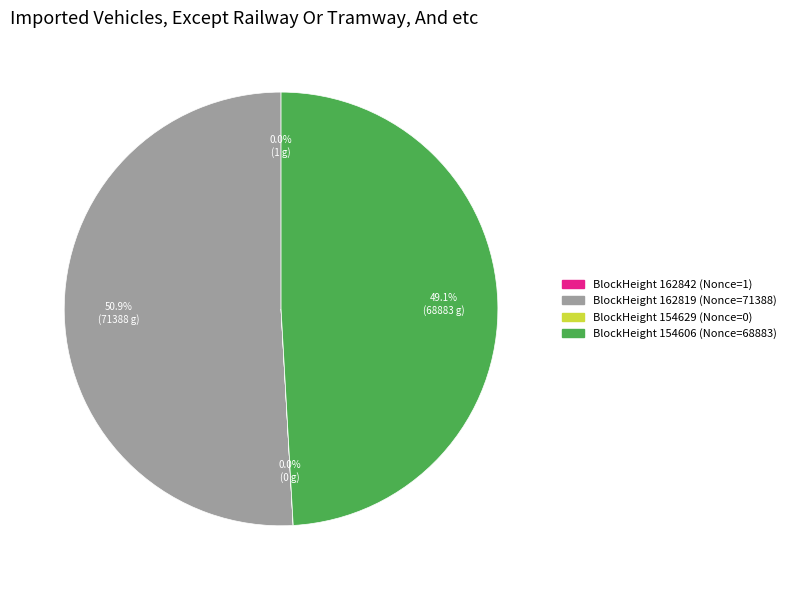

Is there any slice that represents more than half of the pie?

Yes